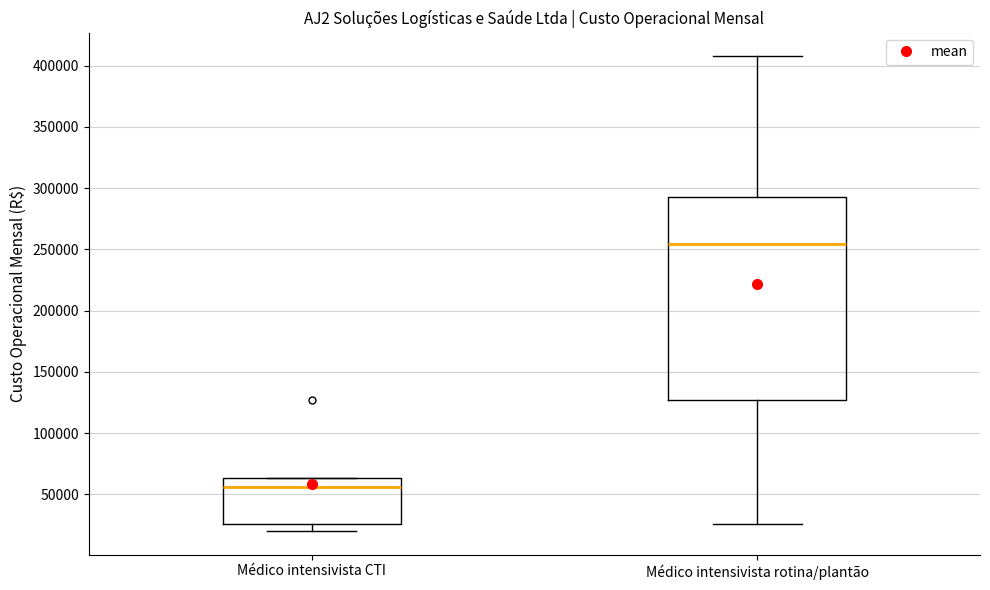

Where does the median line of the box for Médico intensivista rotina/plantão sit on the y-axis? The values are not printed on the chart, so give them approximately, as read against the axis.

255000